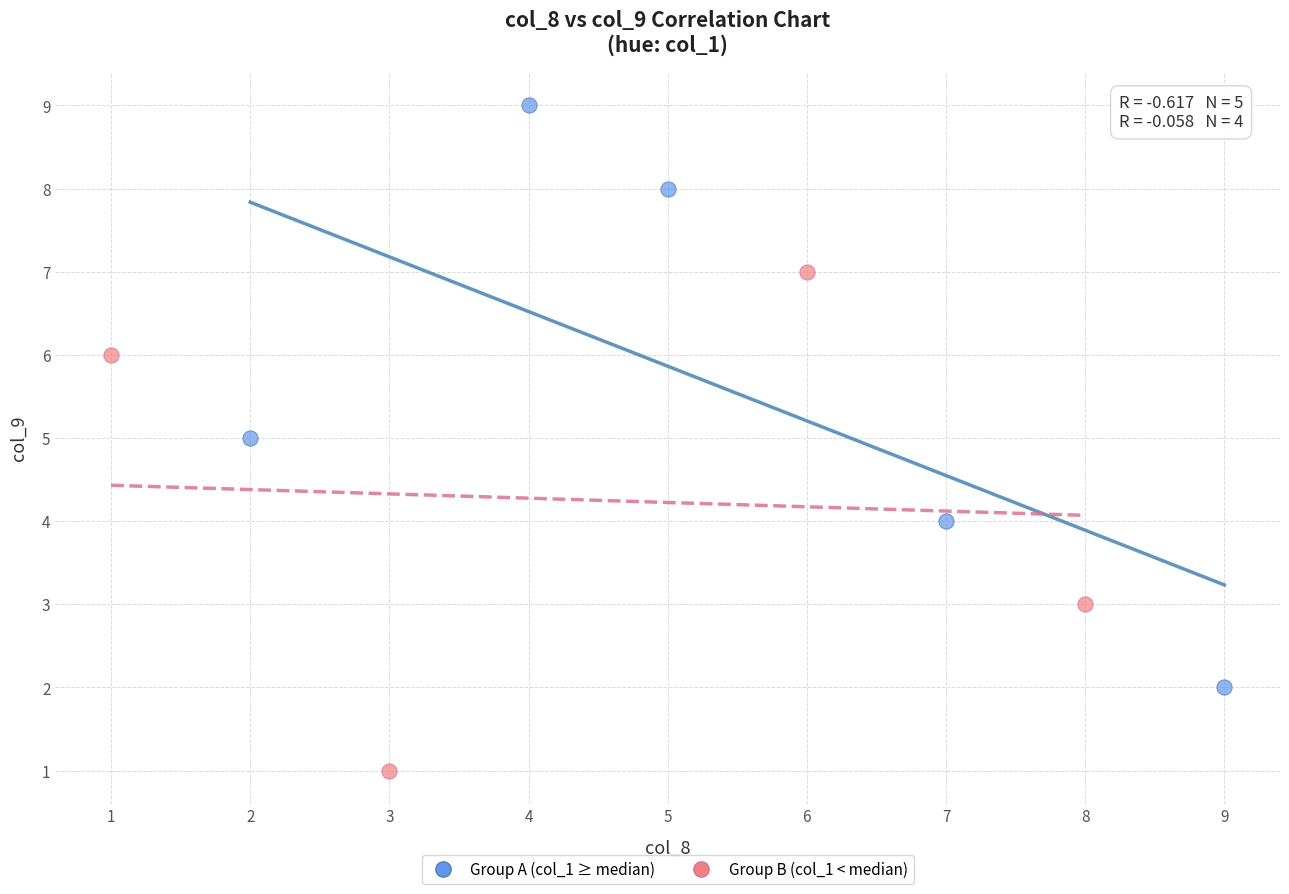

Which series has the largest Y range (max minus min)?

Group A (col_1 ≥ median)